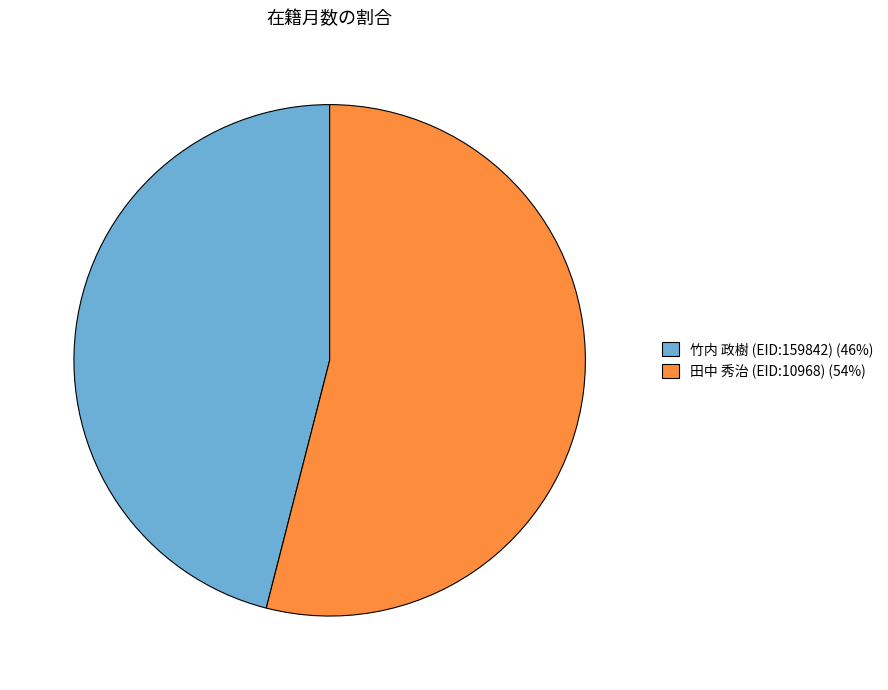

Does 田中 秀治 (EID:10968) represent more than half of the total?

Yes